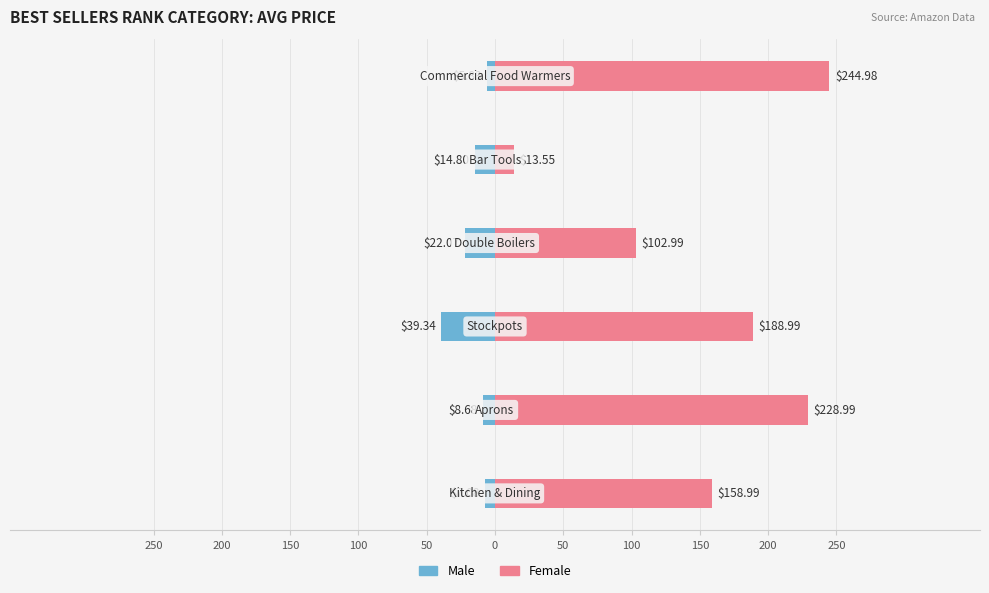

Count the number of categories in the chart.

6